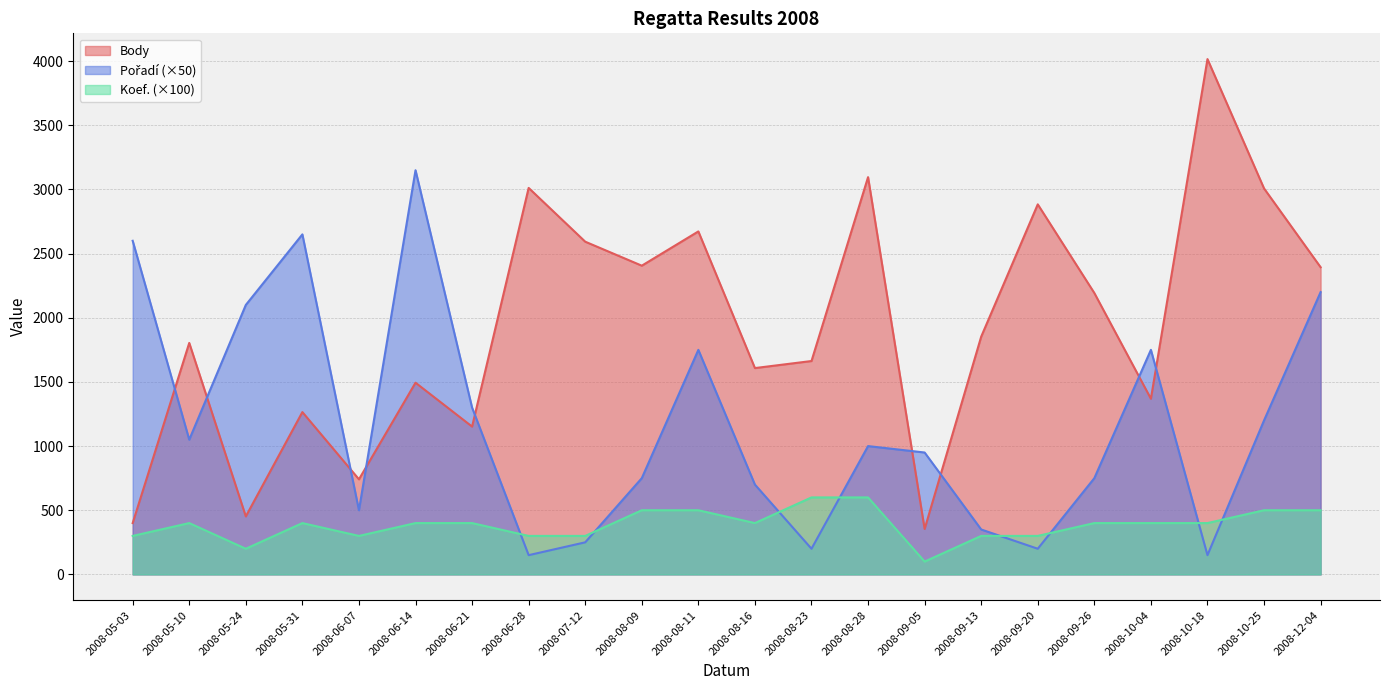

Which series has the widest spread of values?

Body